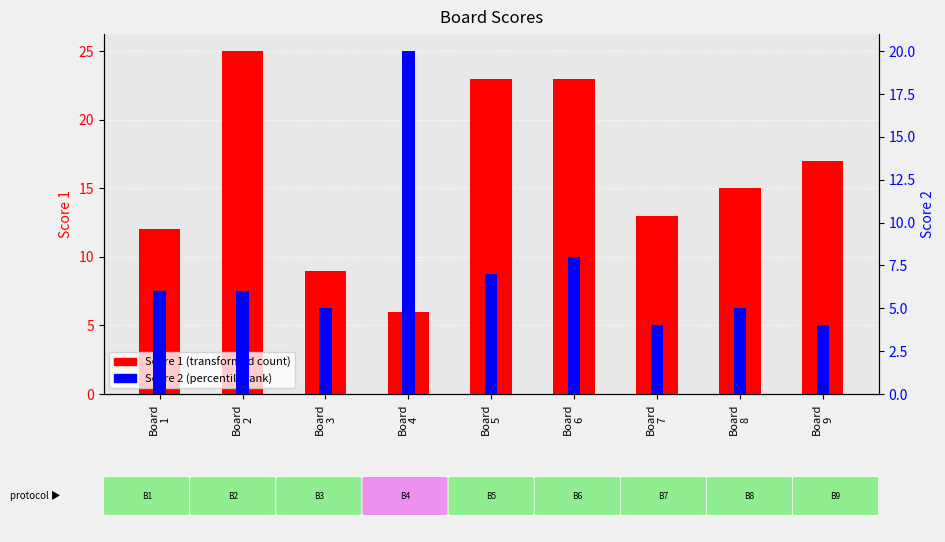

Rank the series by their maximum value, from highest to lowest.

Score 1, Score 2